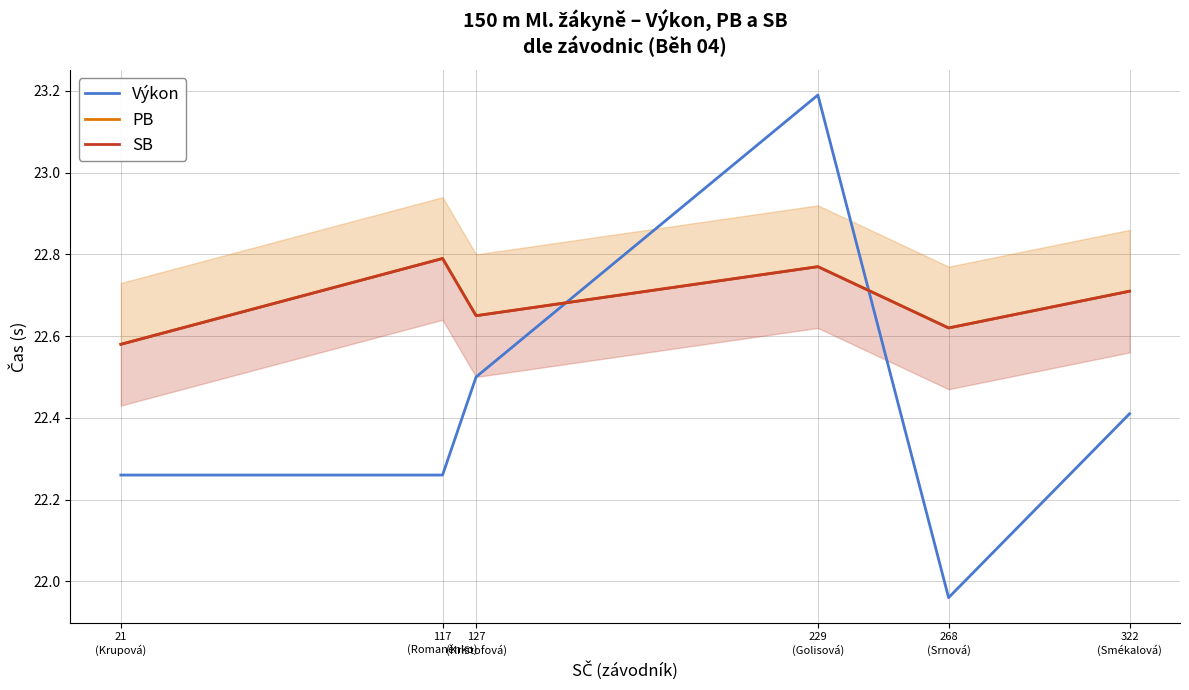

Between 322
(Smékalová) and 268
(Srnová), which is larger?

322
(Smékalová)